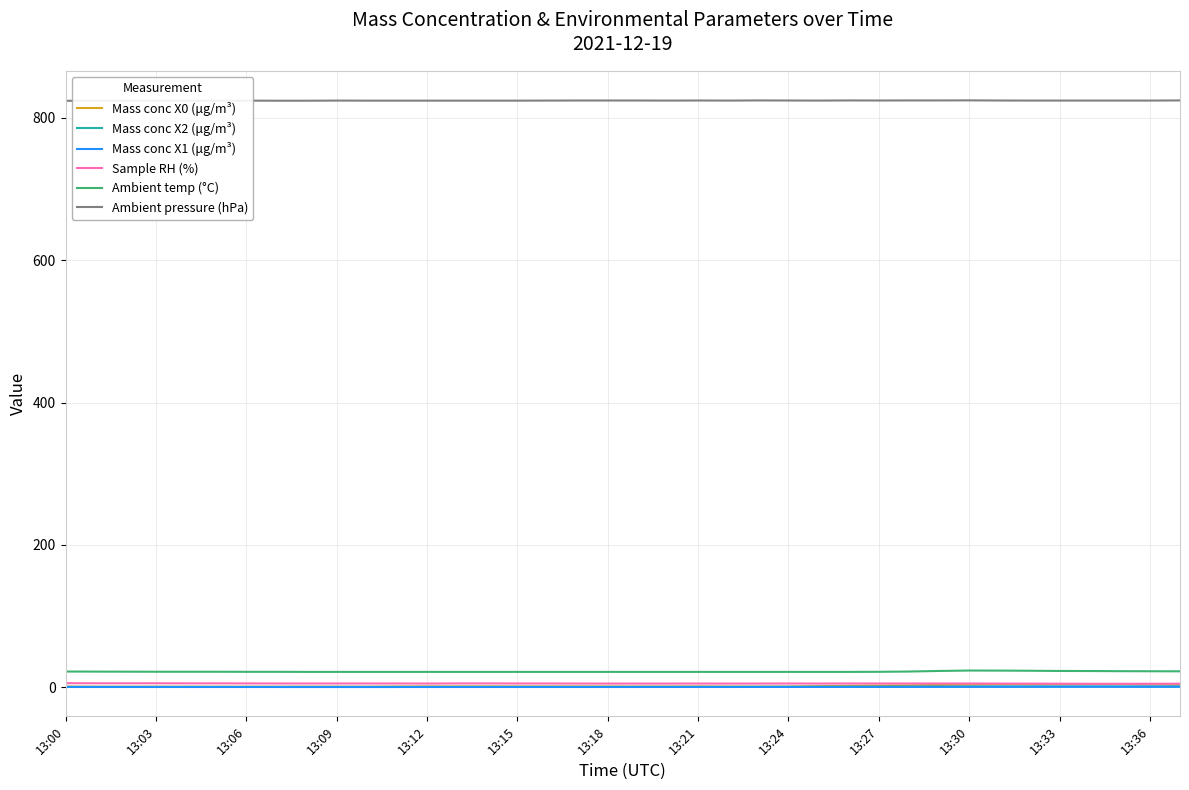

Where is Mass conc X2 (μg/m³) nearest to the value 0?

13:06